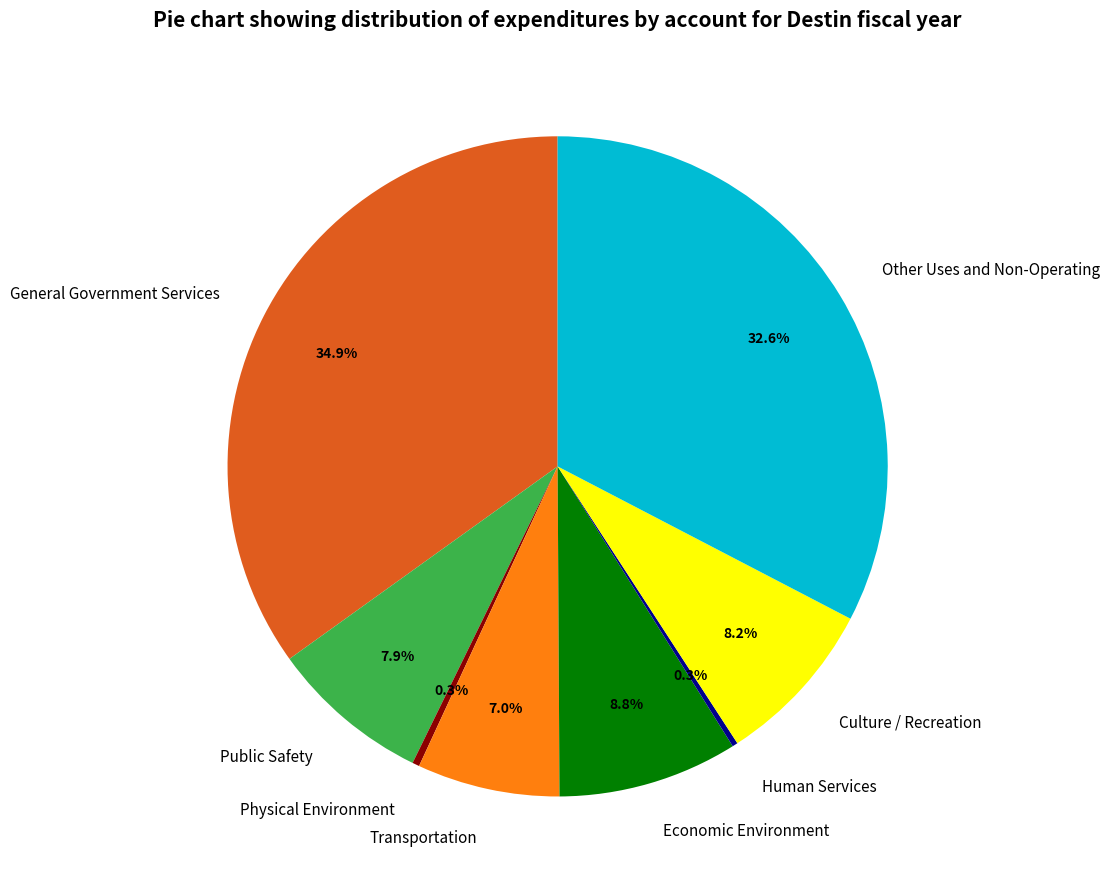

Is the sum of Other Uses and Non-Operating and General Government Services greater than half?

Yes